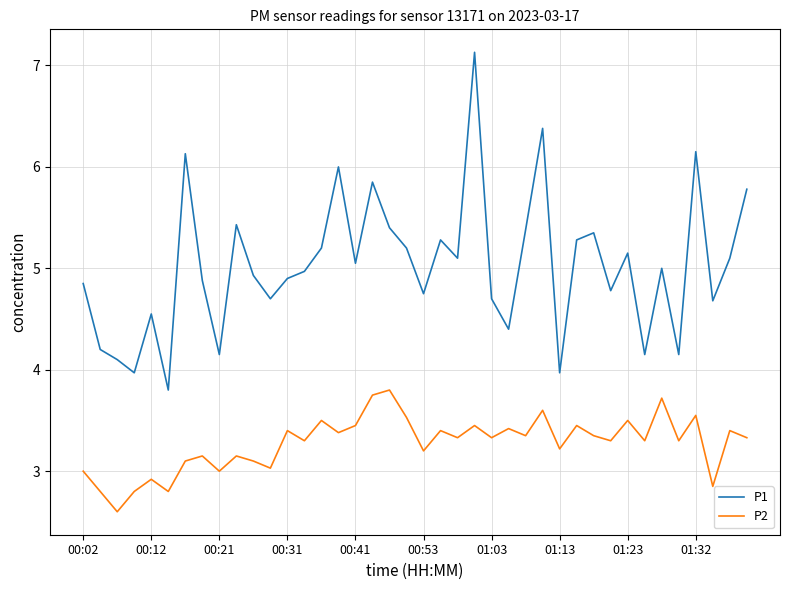

How many interior local valleys does the P1 series have?

13